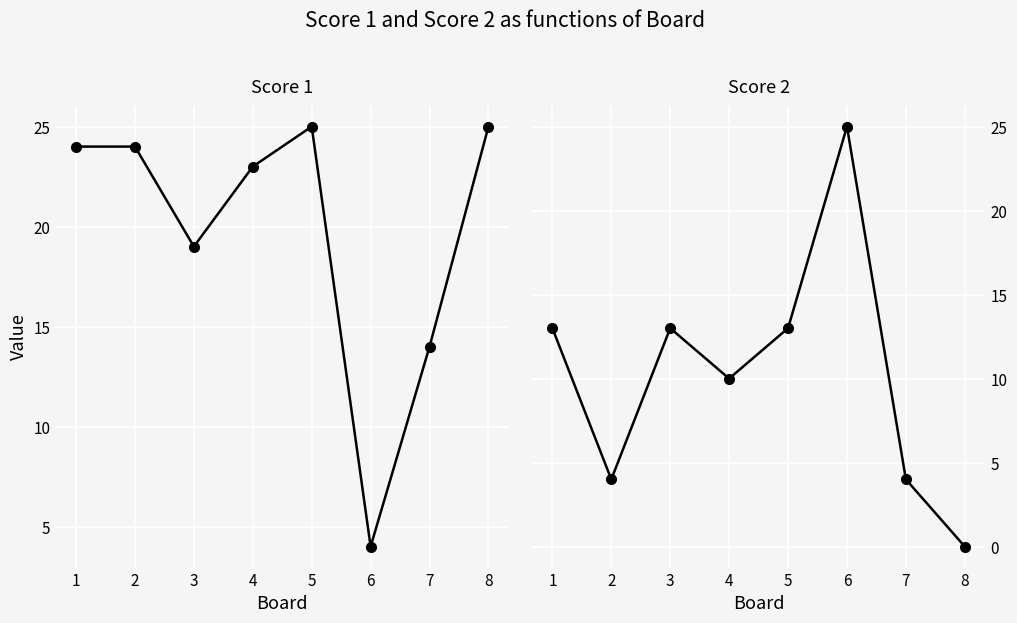

How many categories are shown in the chart?

8